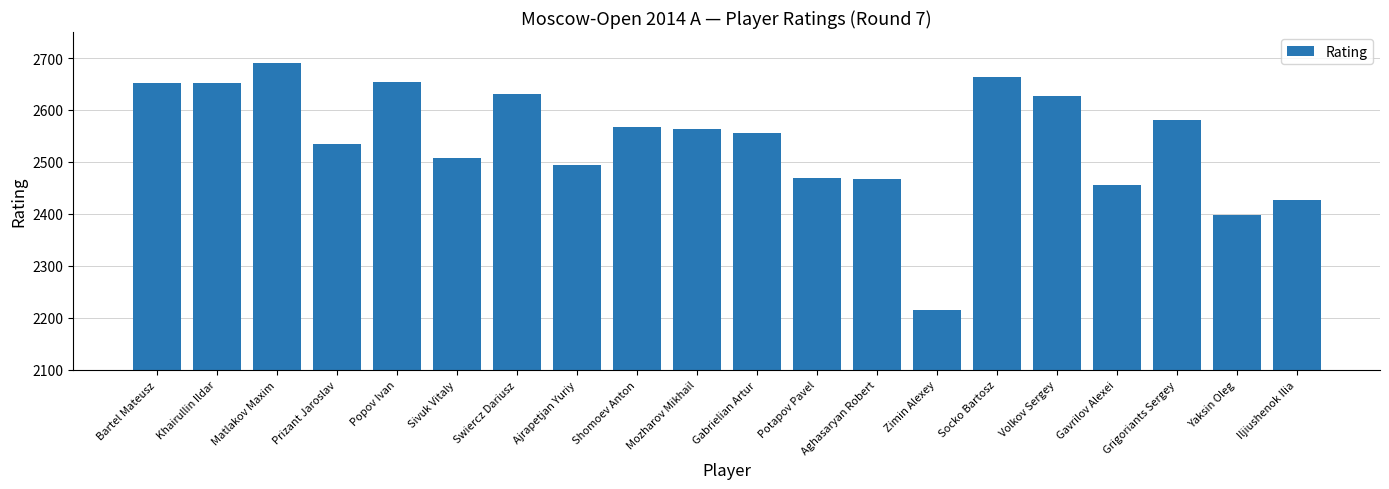

True or false: the data shows 871 at Khairullin Ildar.

False